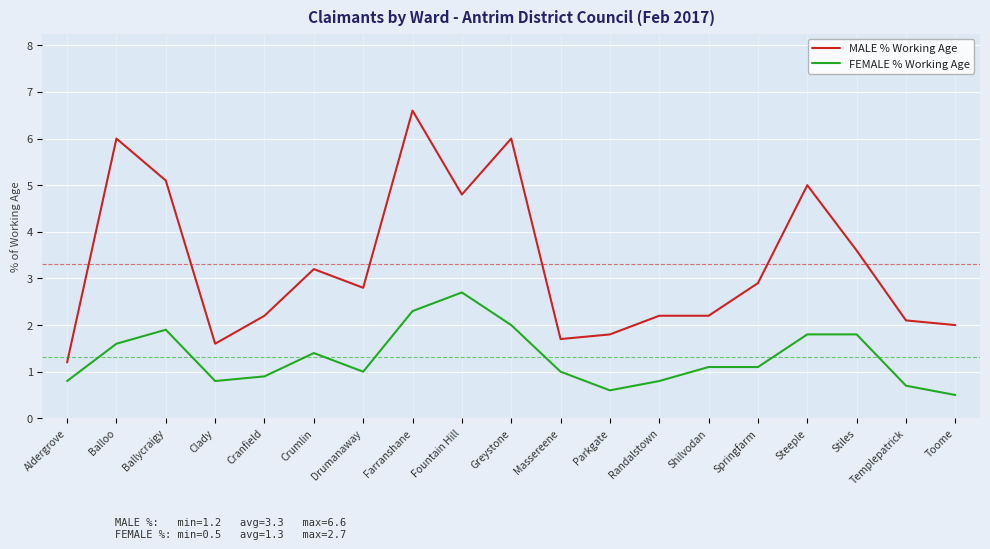

True or false: MALE % Working Age has a value of 5.0 at Steeple.

True